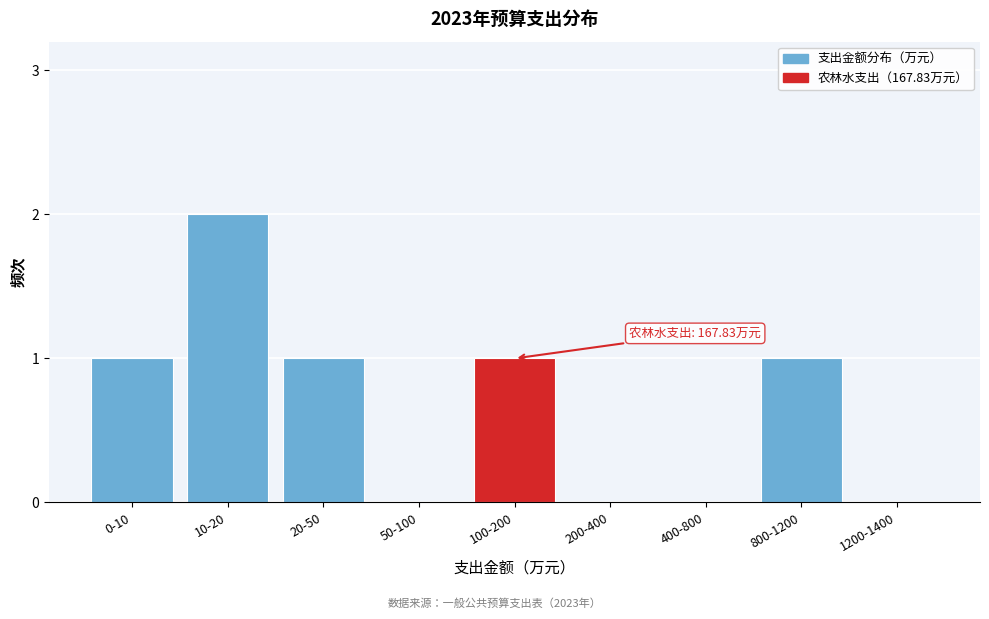

Reading right to left, extract all data points from this chart.

1200-1400=0	800-1200=1	400-800=0	200-400=0	100-200=1	50-100=0	20-50=1	10-20=2	0-10=1